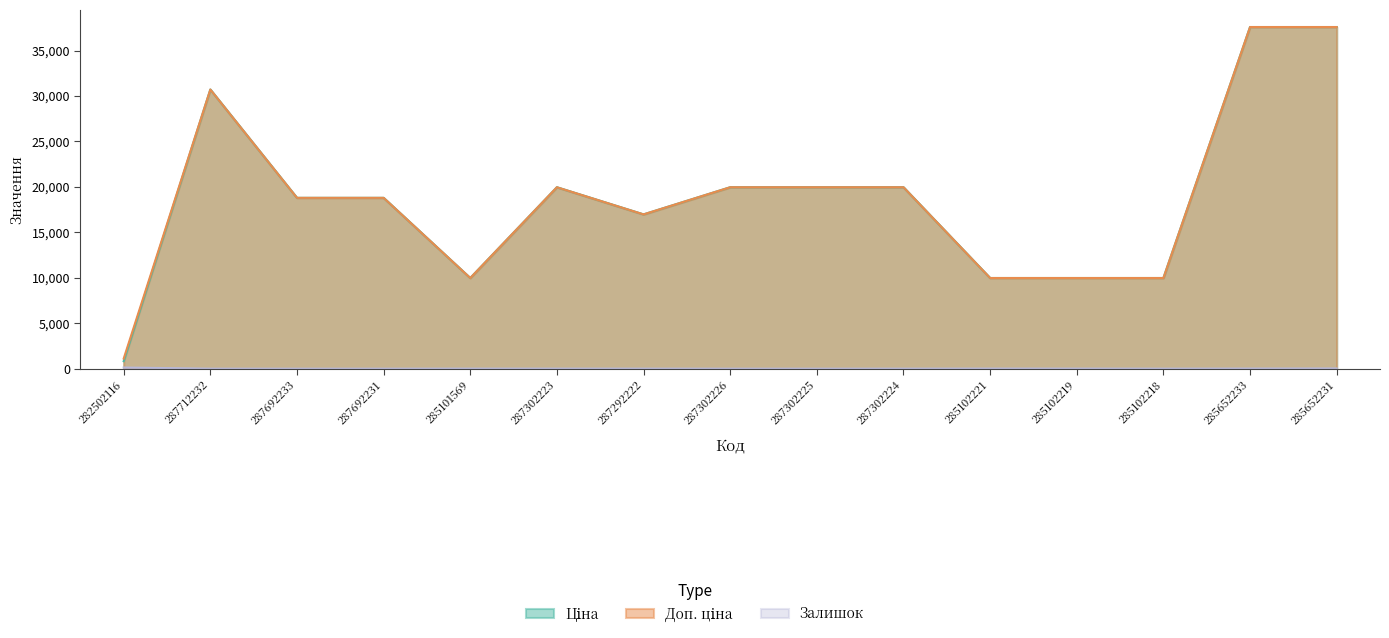

Reading left to right, extract all data points from this chart.

Ціна: 282502116=818.5	287712232=30717.1	287692233=18796.8	287692231=18796.8	285101569=9975.0	287302223=19964.2	287292222=16976.3	287302226=19964.2	287302225=19964.2	287302224=19964.2	285102221=9975.0	285102219=9975.0	285102218=9975.0	285652233=37593.6	285652231=37593.6
Доп. ціна: 282502116=1109.2	287712232=30717.1	287692233=18796.8	287692231=18796.8	285101569=9975.0	287302223=19964.2	287292222=16976.3	287302226=19964.2	287302225=19964.2	287302224=19964.2	285102221=9975.0	285102219=9975.0	285102218=9975.0	285652233=37593.6	285652231=37593.6
Залишок: 282502116=125.0	287712232=0.0	287692233=0.0	287692231=0.0	285101569=7.0	287302223=7.0	287292222=5.0	287302226=0.0	287302225=0.0	287302224=3.0	285102221=11.0	285102219=9.0	285102218=3.0	285652233=13.0	285652231=23.0